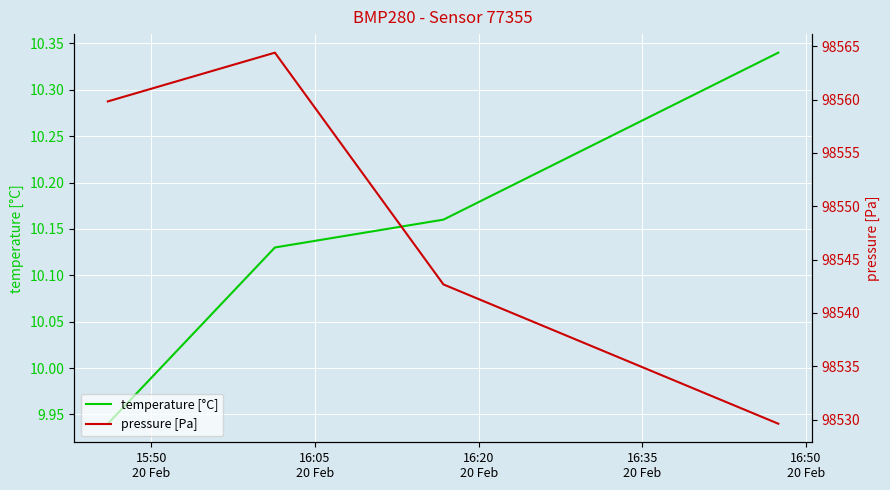

True or false: temperature [°C] has more than 2 points higher than both neighbors.

False